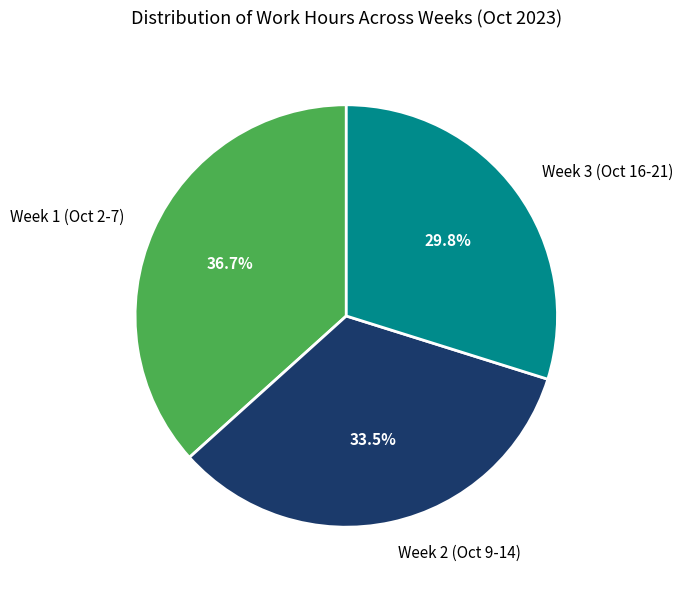

Which category has the smallest portion of the pie?

Week 3 (Oct 16-21)